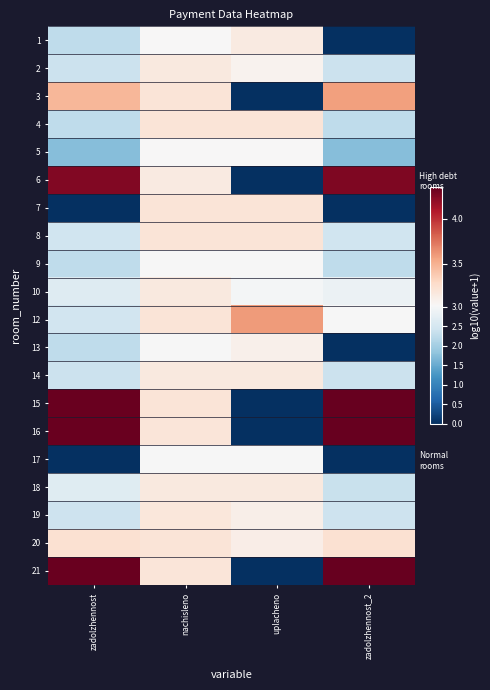

Where is 10 nearest to the value 2?

zadolzhennost